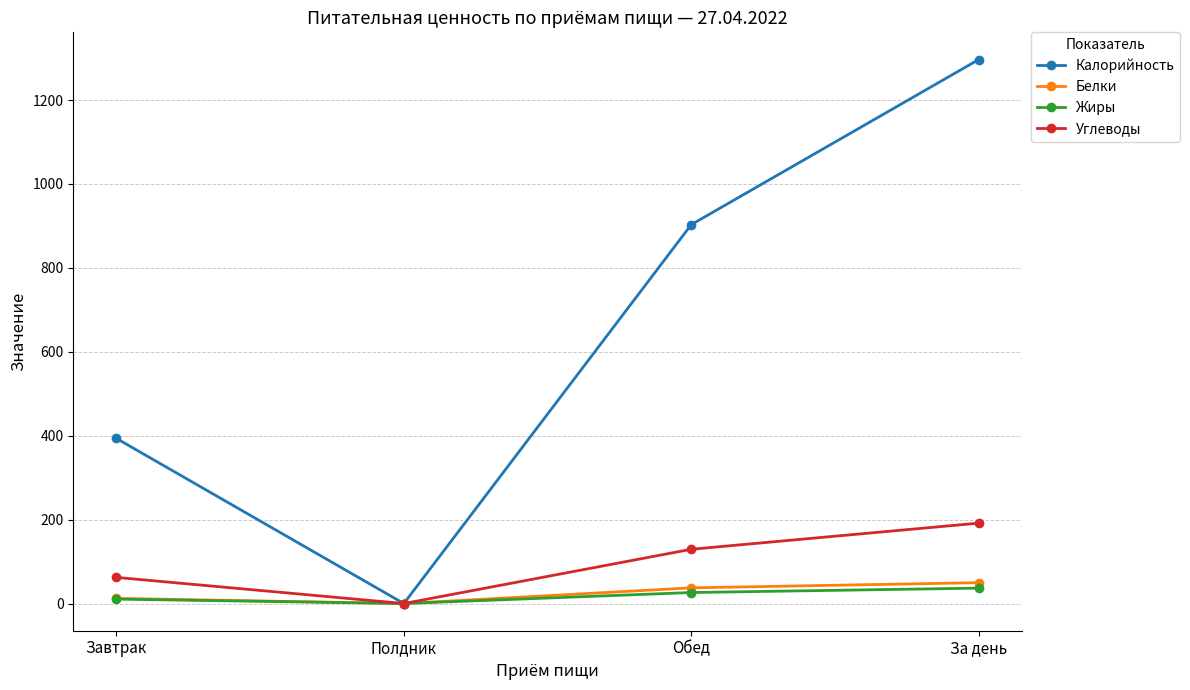

What value does the Калорийность series have at Завтрак?

393.5